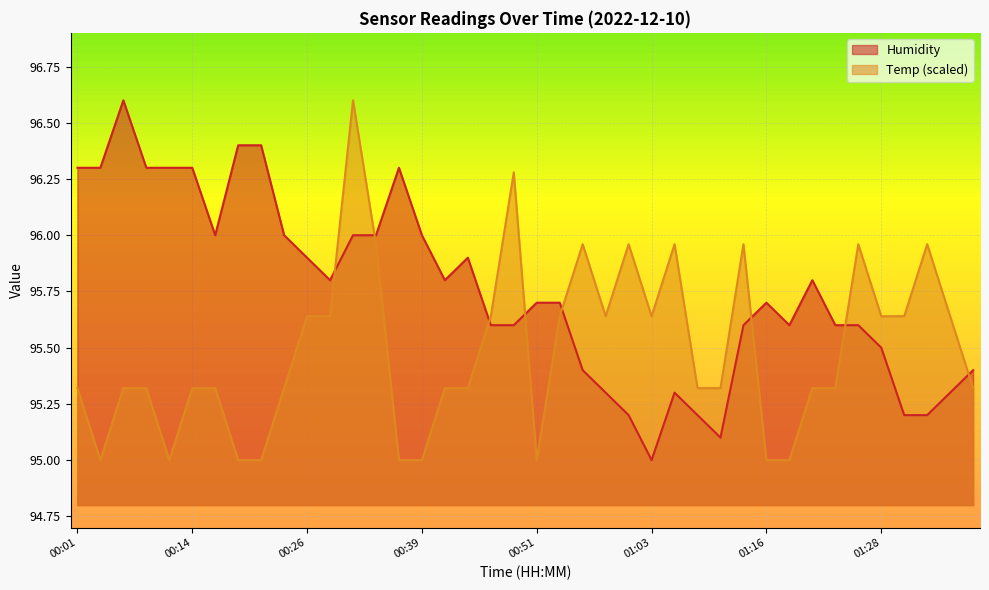

Rank the categories by Temp value from lowest to highest.

00:04, 00:11, 00:19, 00:21, 00:36, 00:39, 00:51, 01:16, 01:18, 00:01, 00:06, 00:09, 00:14, 00:16, 00:24, 00:41, 00:43, 01:08, 01:11, 01:21, 01:23, 01:38, 00:26, 00:29, 00:46, 00:53, 00:58, 01:03, 01:28, 01:31, 01:36, 00:34, 00:56, 01:01, 01:06, 01:13, 01:26, 01:33, 00:48, 00:31